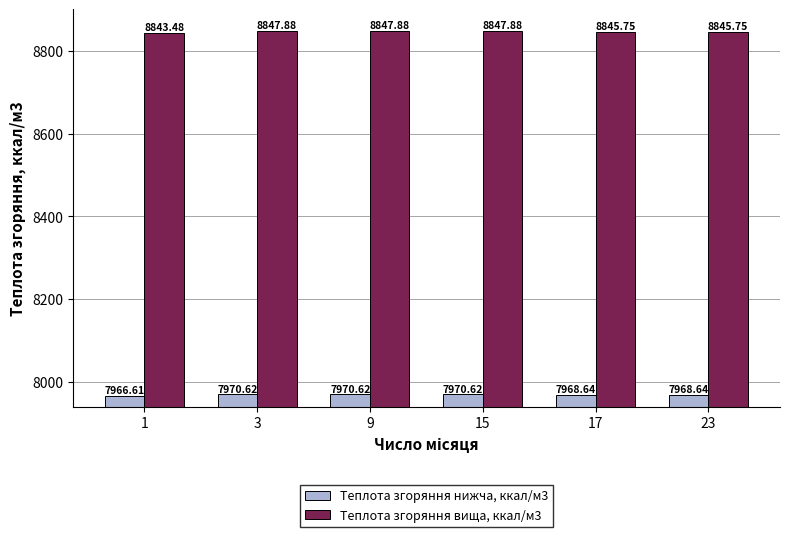

Reading right to left, what are all the values shown in this chart?

Теплота згоряння нижча, ккал/м3: 7968.6	7968.6	7970.6	7970.6	7970.6	7966.6
Теплота згоряння вища, ккал/м3: 8845.8	8845.8	8847.9	8847.9	8847.9	8843.5